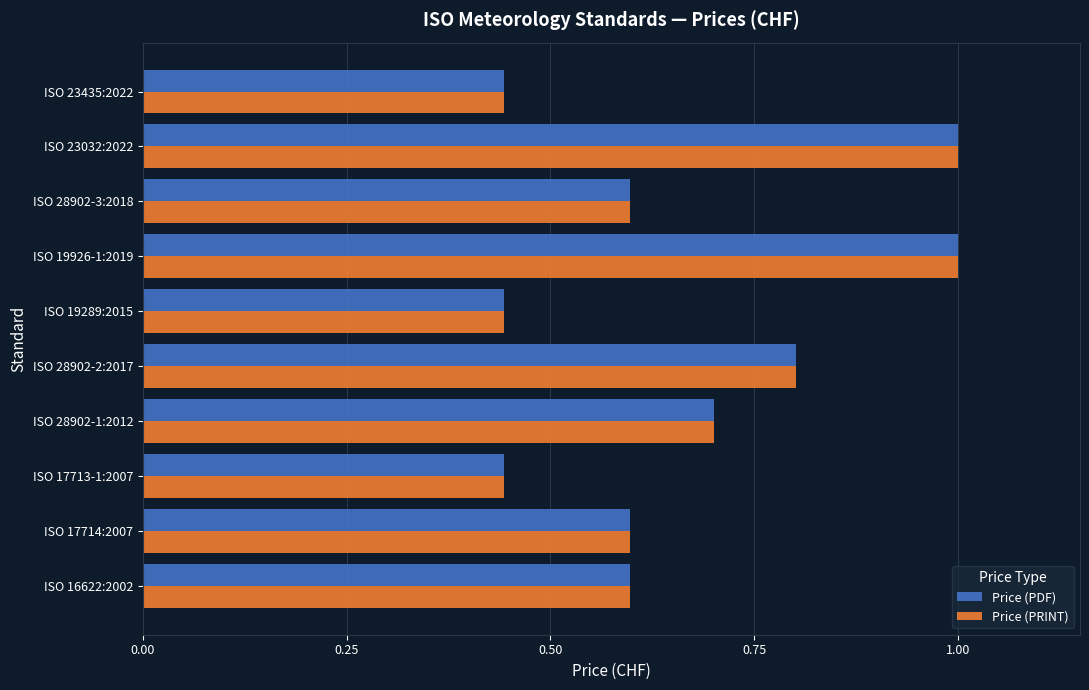

What is the difference between the maximum and minimum values in the Price (PDF) series?

0.6